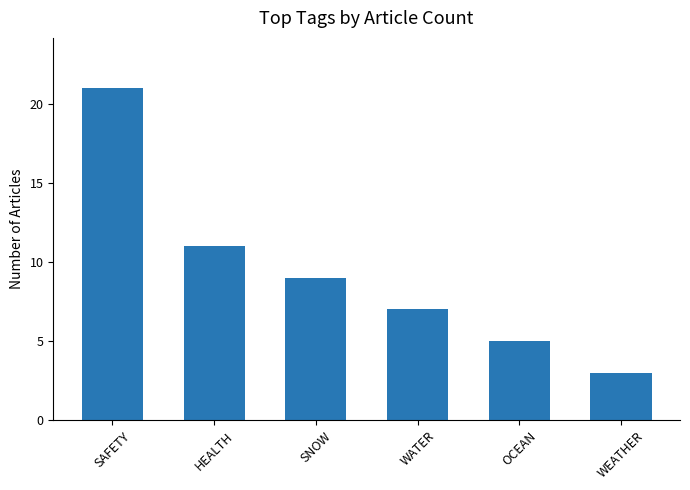

List the labels in order of value, largest first.

SAFETY, HEALTH, SNOW, WATER, OCEAN, WEATHER